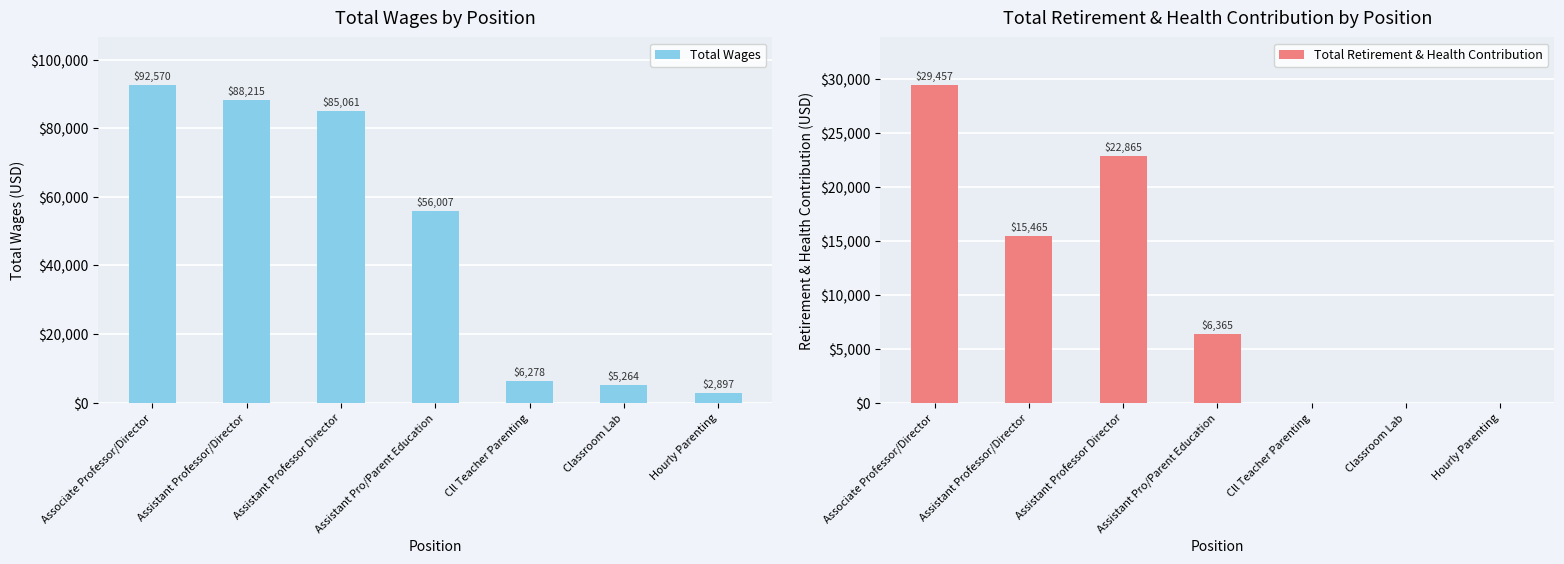

Count the number of data series in this chart.

2